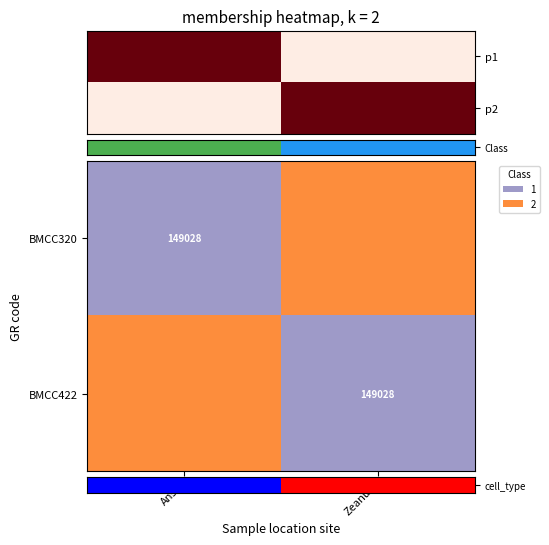

The BMCC422 series shows 90296 at Zeanuri. True or false?

False